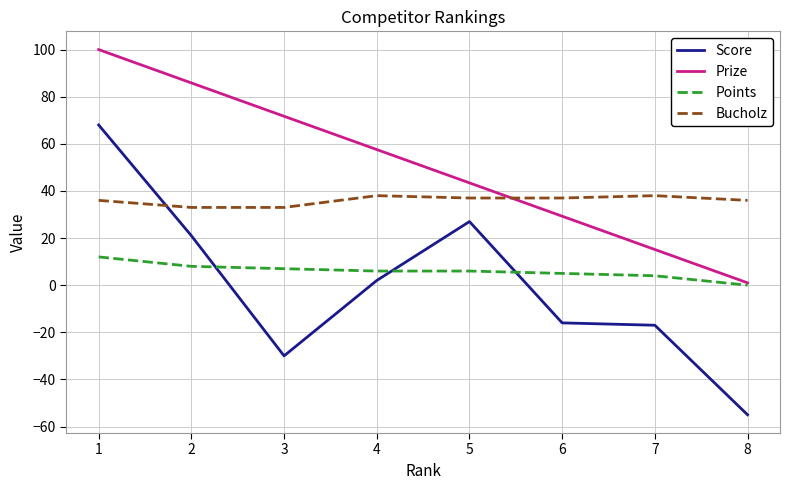

Which series has the largest total across all categories?

Prize